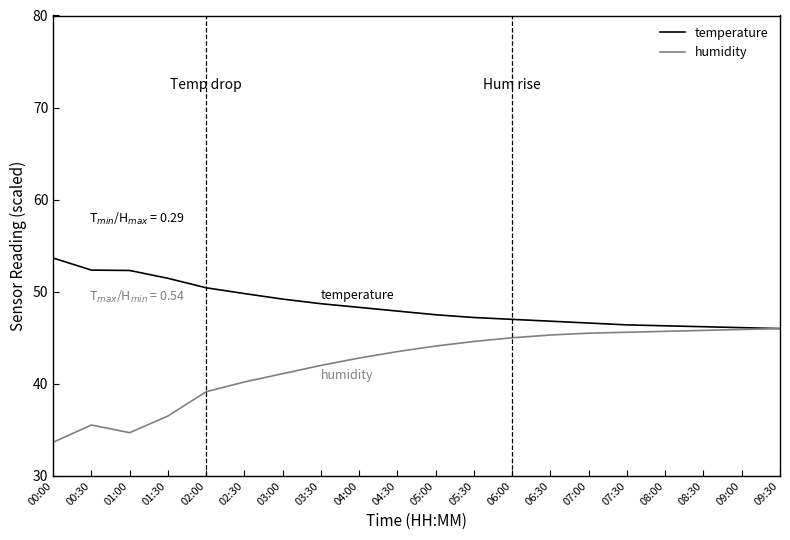

What is the spread (max minus min) of values at 07:00?

1.1